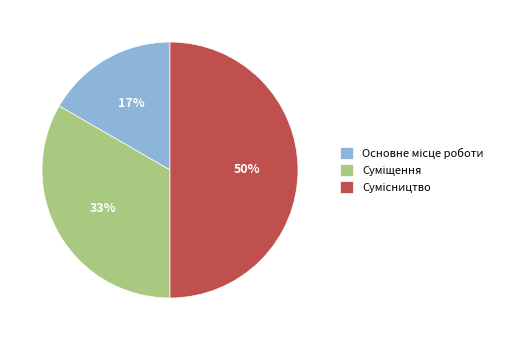

To the nearest percent, what is the difference between the largest and smallest slice percentages?

33%